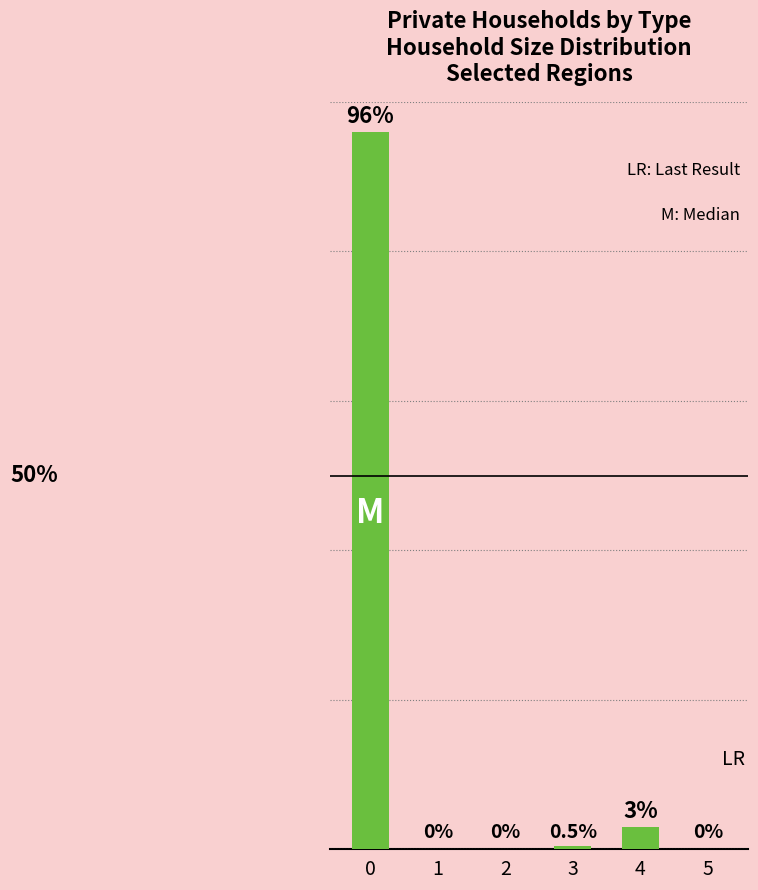

What is the greatest value displayed?

96.0